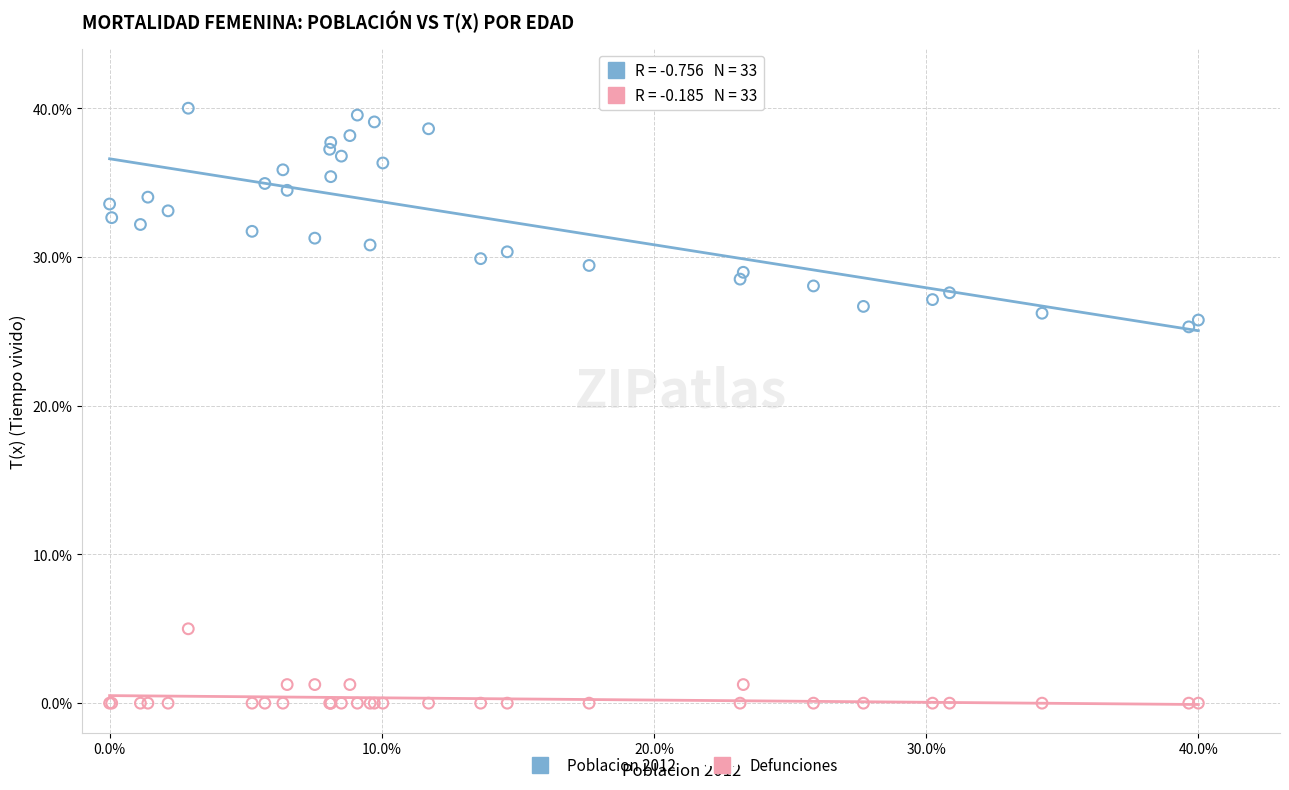

Which series has the largest Y range (max minus min)?

Poblacion 2012